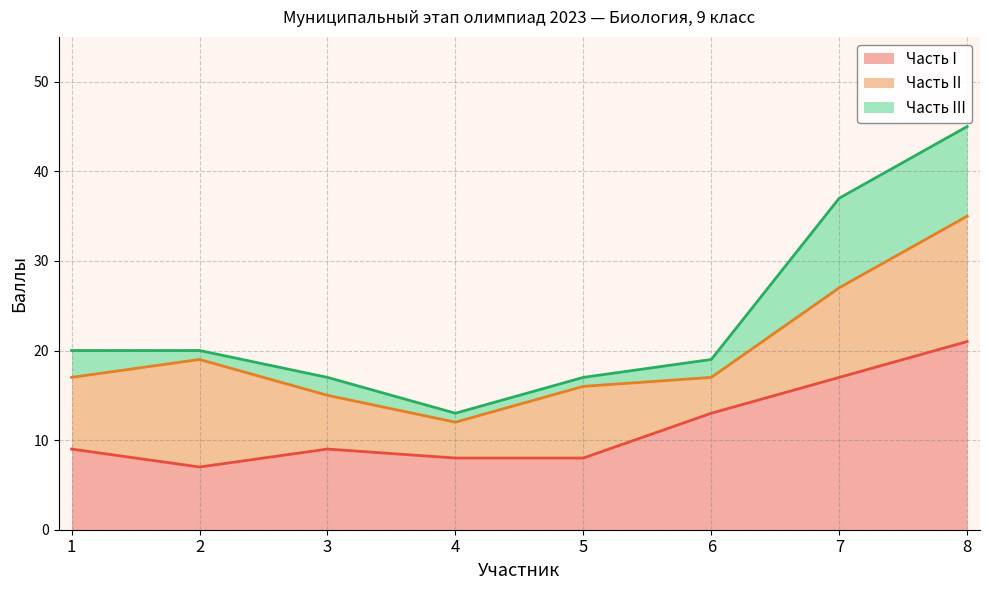

Reading right to left, list all the values displayed in this chart.

Часть I: 8=21	7=17	6=13	5=8	4=8	3=9	2=7	1=9
Часть II: 8=14	7=10	6=4	5=8	4=4	3=6	2=12	1=8
Часть III: 8=10	7=10	6=2	5=1	4=1	3=2	2=1	1=3